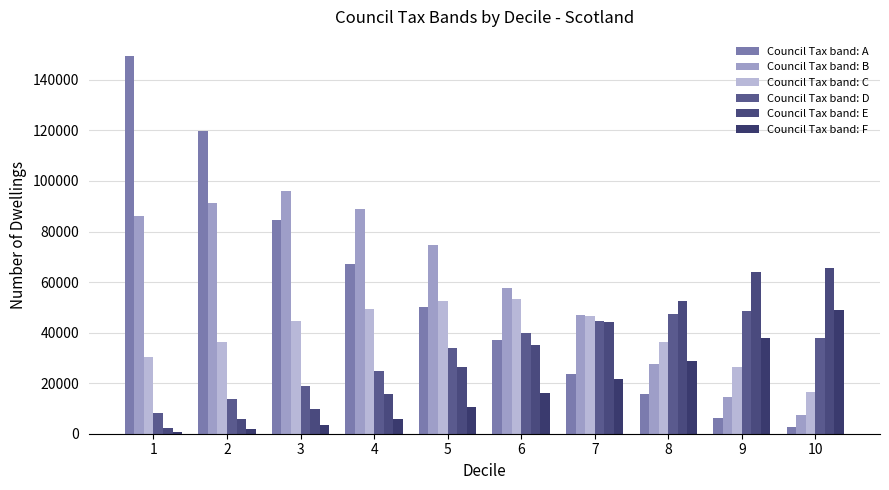

What is the spread (max minus min) of values at 3?

92709